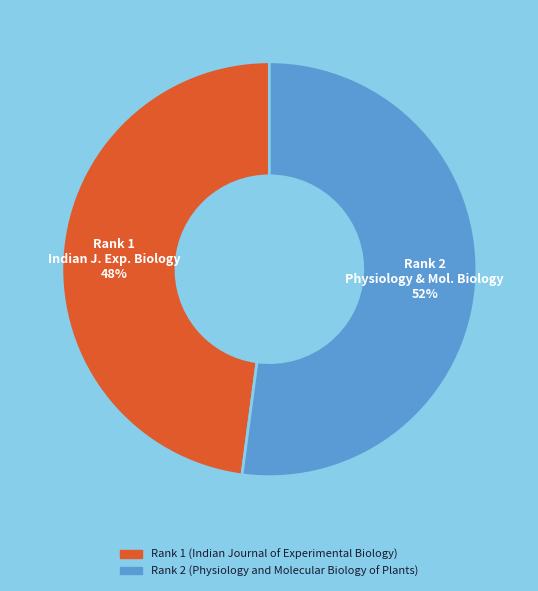

Rank the categories by value from highest to lowest.

Rank 2 (Physiology and Molecular Biology of Plants), Rank 1 (Indian Journal of Experimental Biology)